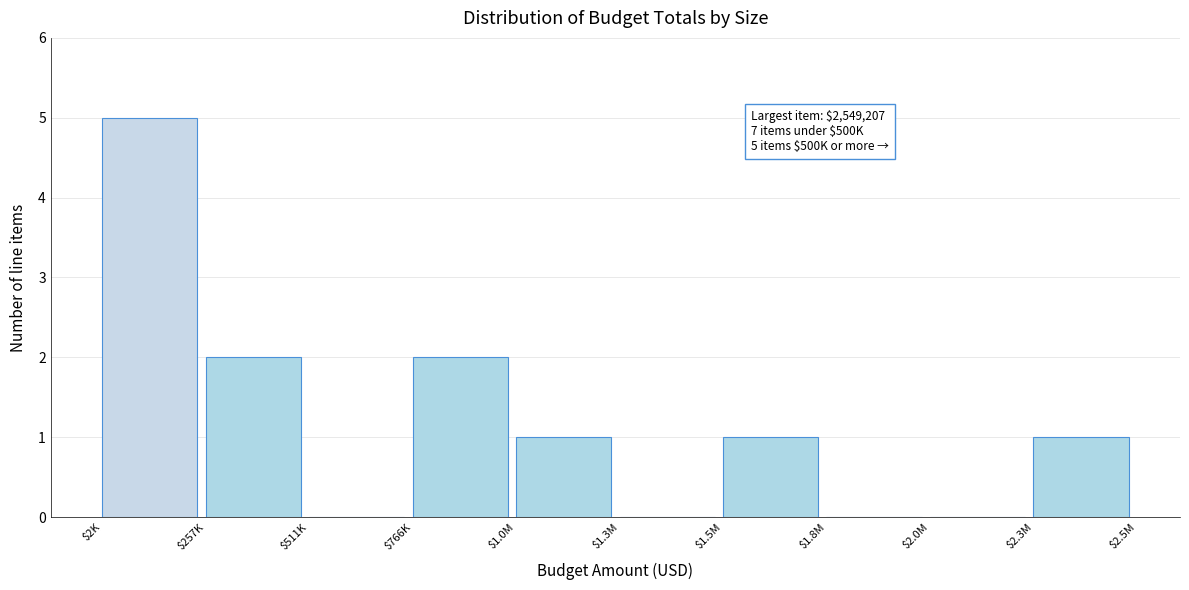

What is the greatest value displayed?

5